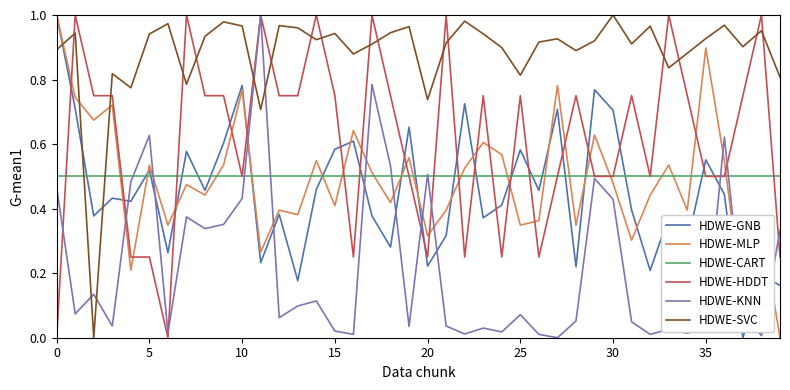

What are all the series names shown in the legend?

HDWE-GNB, HDWE-MLP, HDWE-CART, HDWE-HDDT, HDWE-KNN, HDWE-SVC